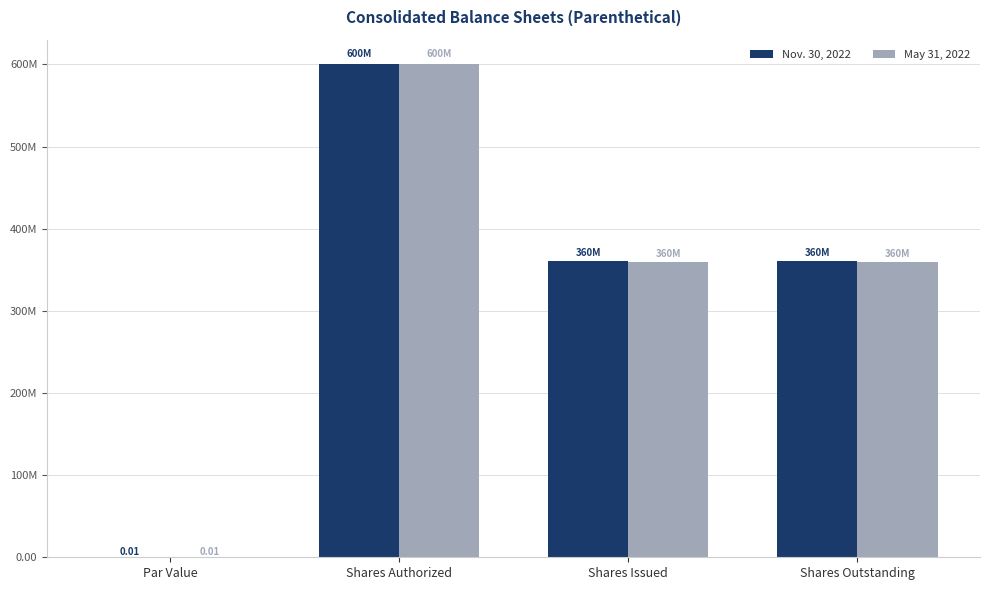

Between Par Value and Shares Outstanding, which series saw the biggest shift?

Nov. 30, 2022